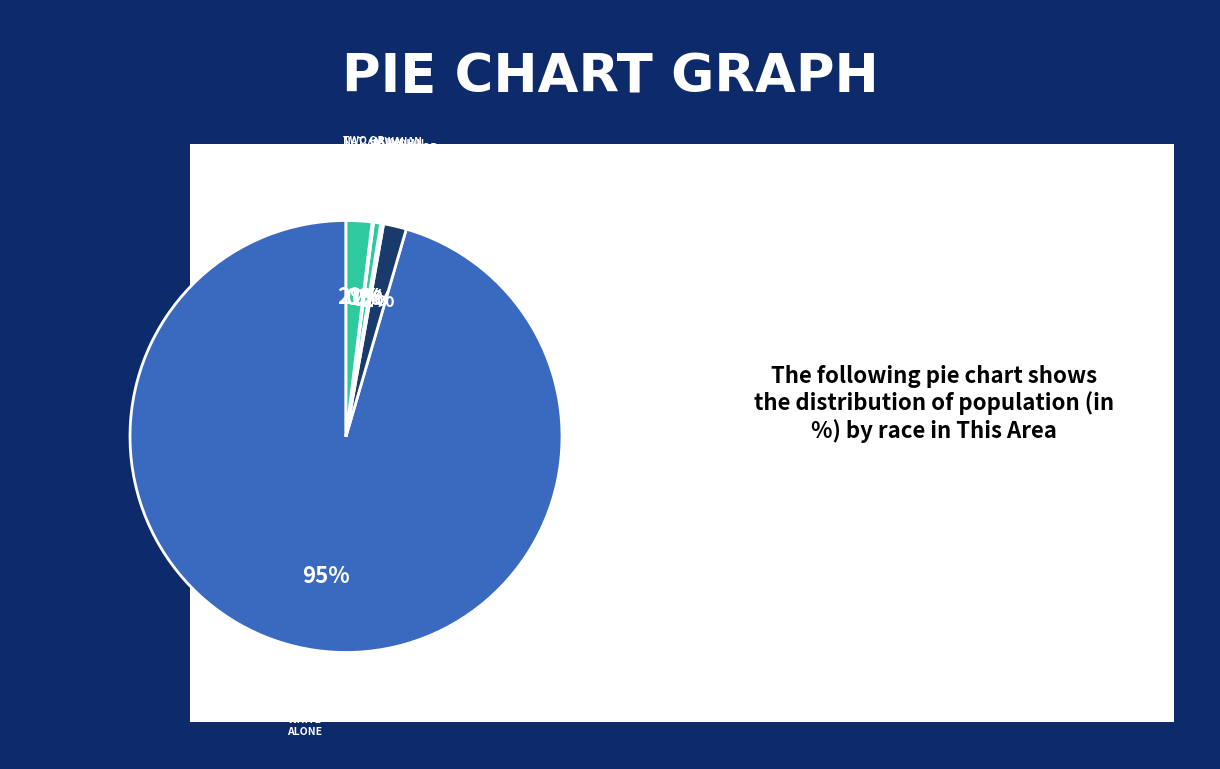

To the nearest percent, what is the difference between the largest and smallest slice percentages?

95%